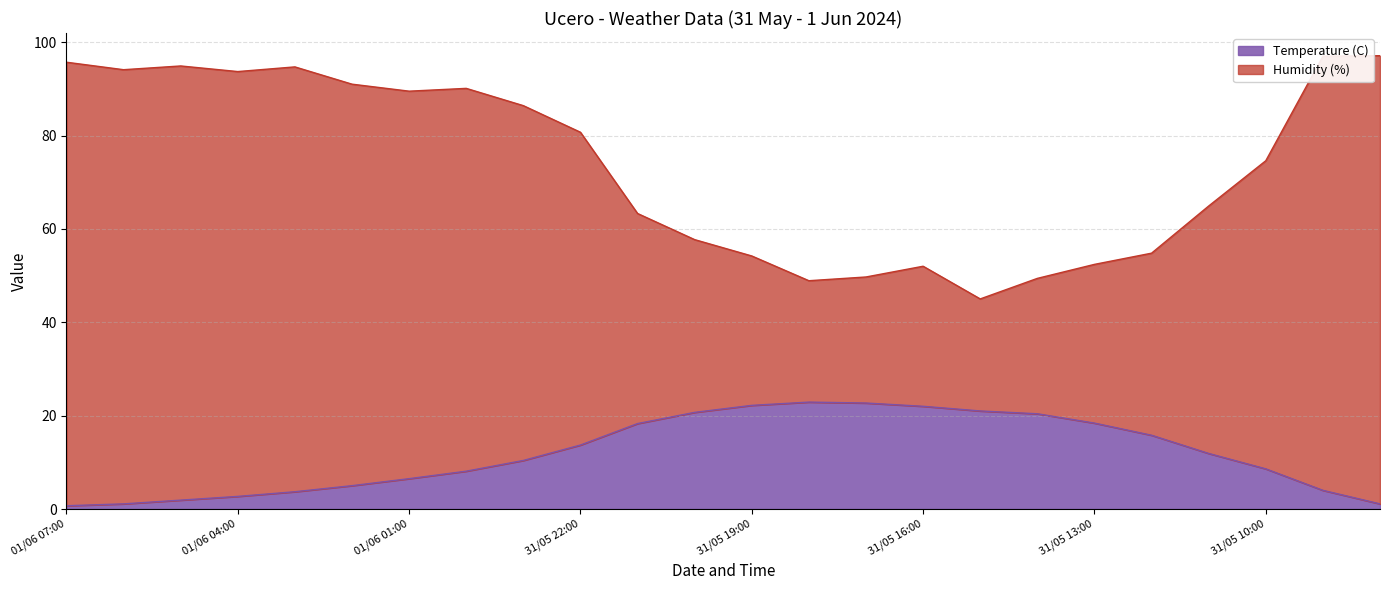

True or false: Humidity (%) and Temperature (C) cross at least once.

False